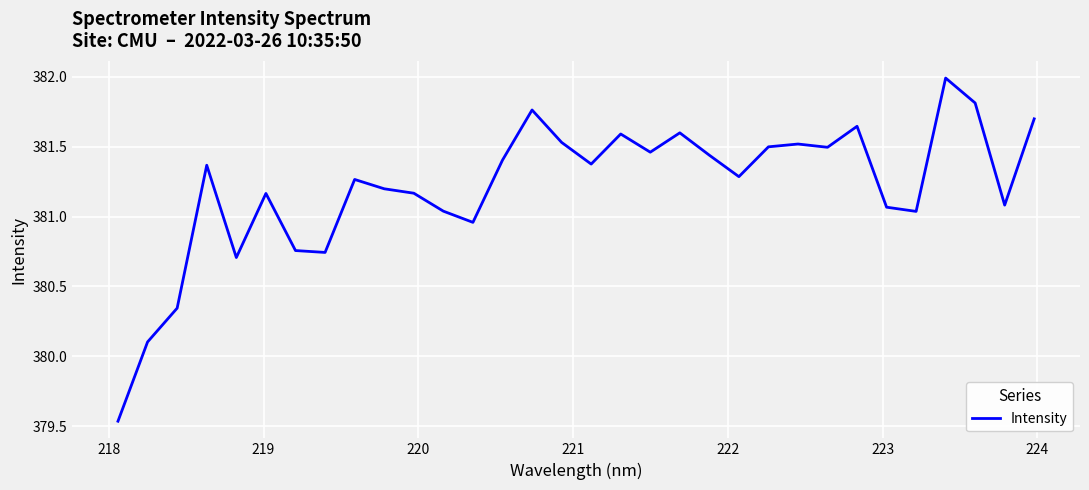

What is the difference between the maximum and minimum values?

2.5